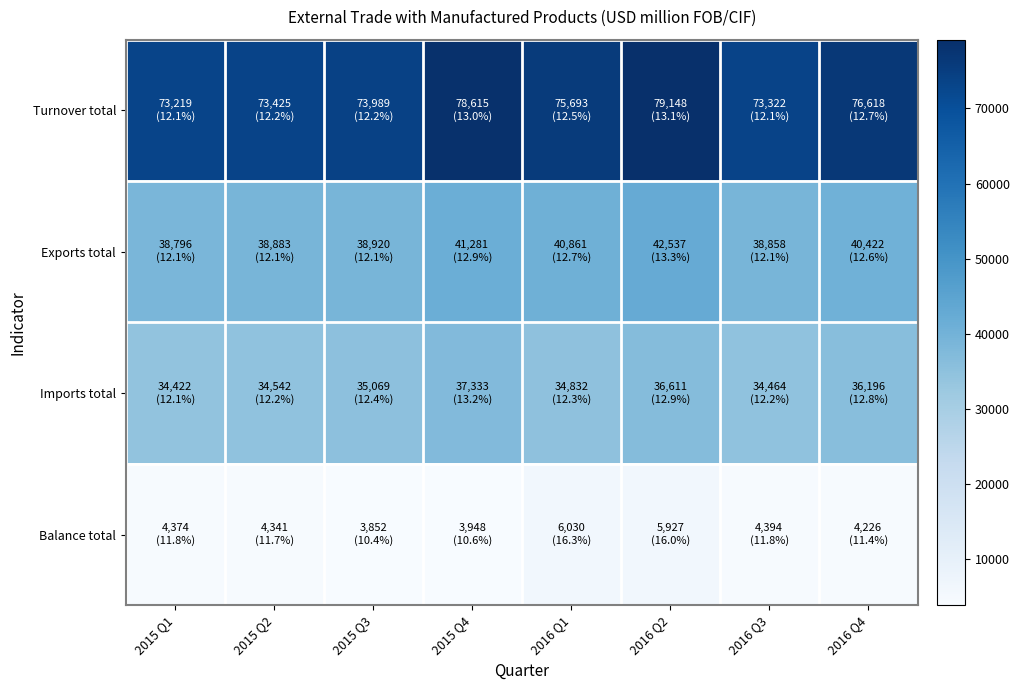

What is the difference between the highest and lowest values at 2015 Q3?

70137